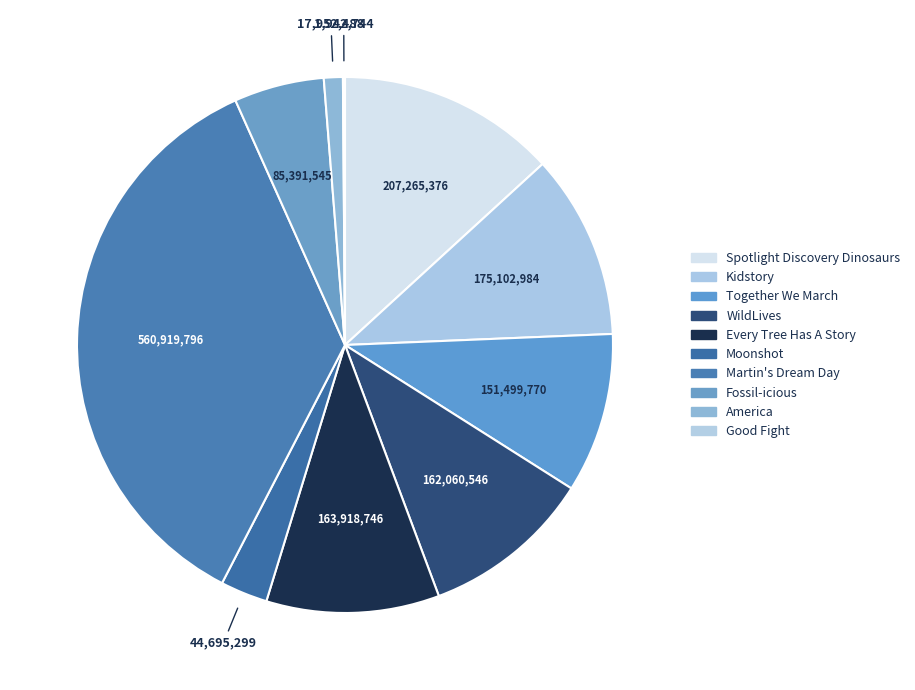

To the nearest percent, what is the difference between the largest and smallest slice percentages?

36%